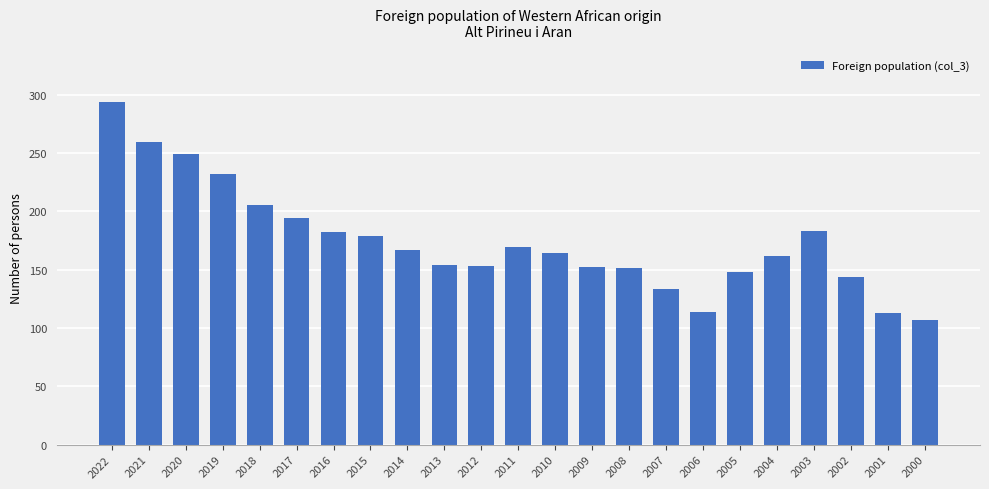

At which label does the data first exceed 164?

2022